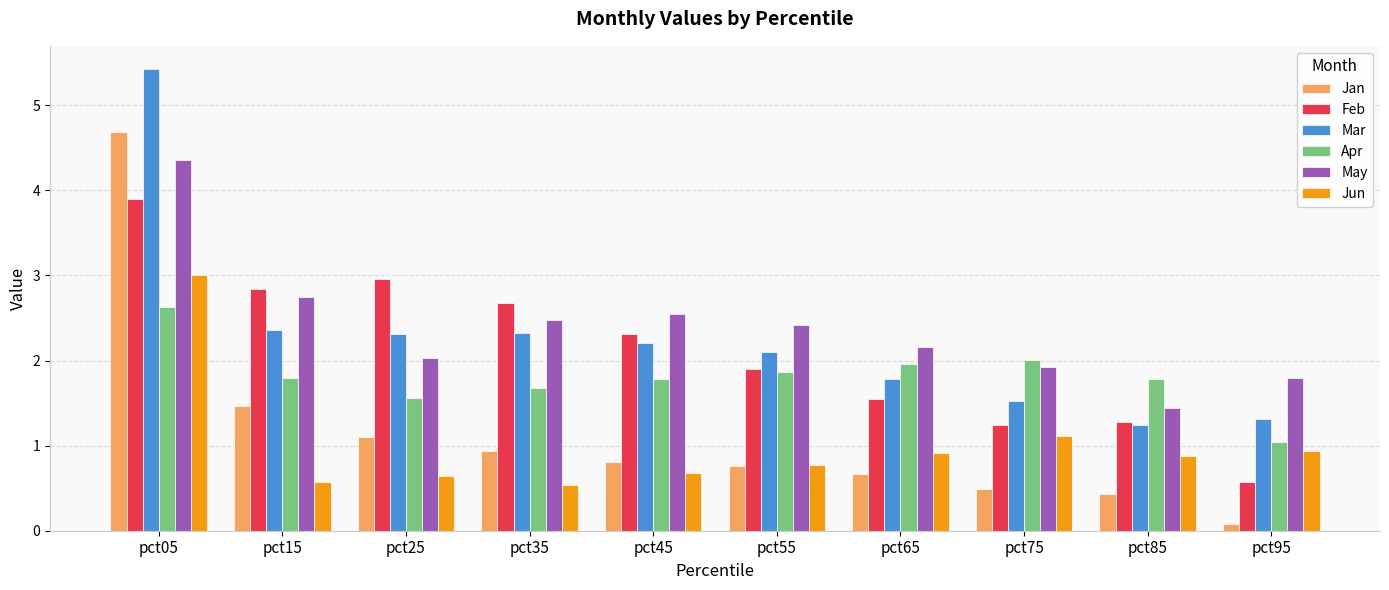

Reading left to right, list all the values displayed in this chart.

Jan: 4.7	1.5	1.1	0.9	0.8	0.8	0.7	0.5	0.4	0.1
Feb: 3.9	2.8	3.0	2.7	2.3	1.9	1.5	1.2	1.3	0.6
Mar: 5.4	2.4	2.3	2.3	2.2	2.1	1.8	1.5	1.2	1.3
Apr: 2.6	1.8	1.6	1.7	1.8	1.9	2.0	2.0	1.8	1.0
May: 4.4	2.7	2.0	2.5	2.5	2.4	2.2	1.9	1.4	1.8
Jun: 3.0	0.6	0.6	0.5	0.7	0.8	0.9	1.1	0.9	0.9